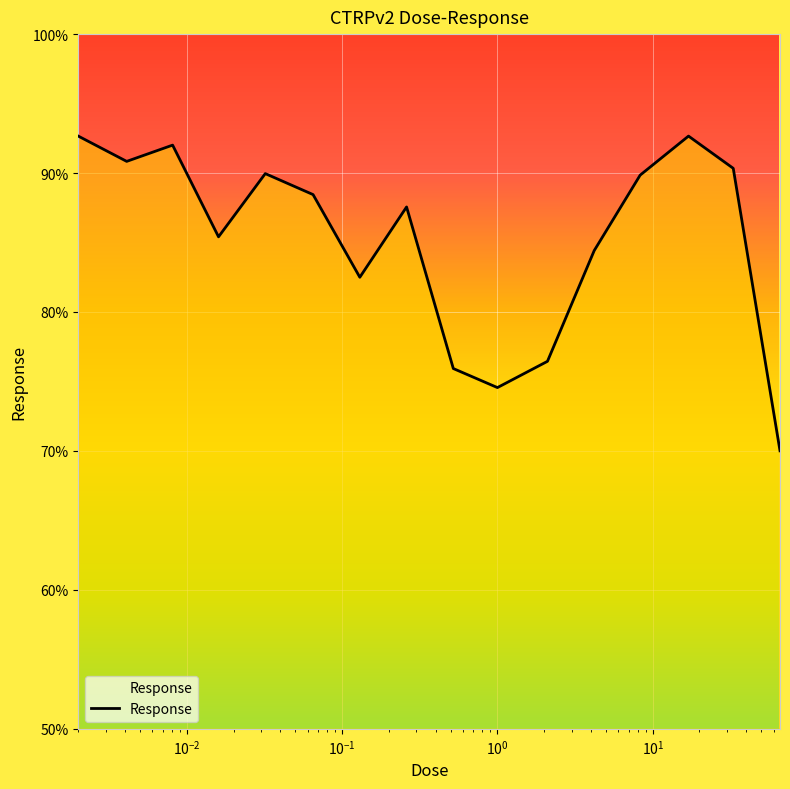

What is the greatest value displayed?

92.7